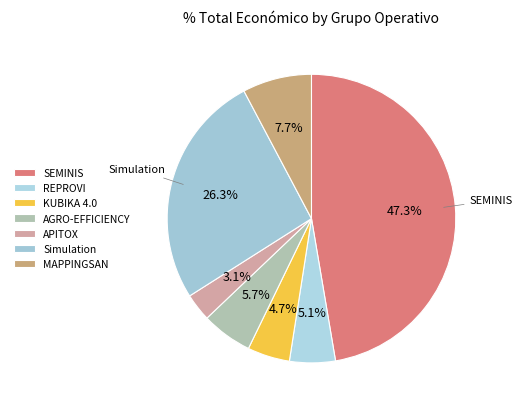

How many slices are in this pie chart?

7